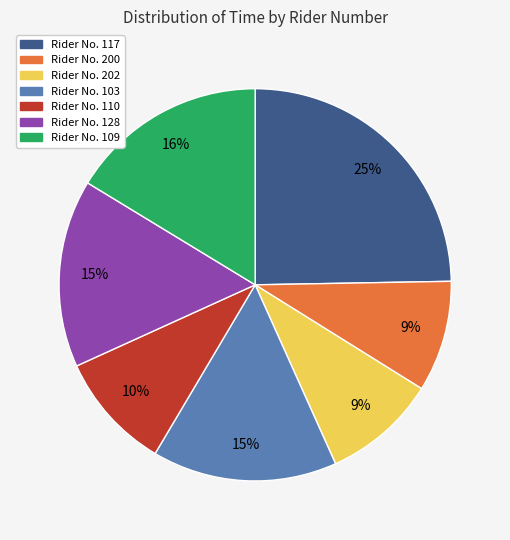

To the nearest percent, what is the average slice percentage?

14%